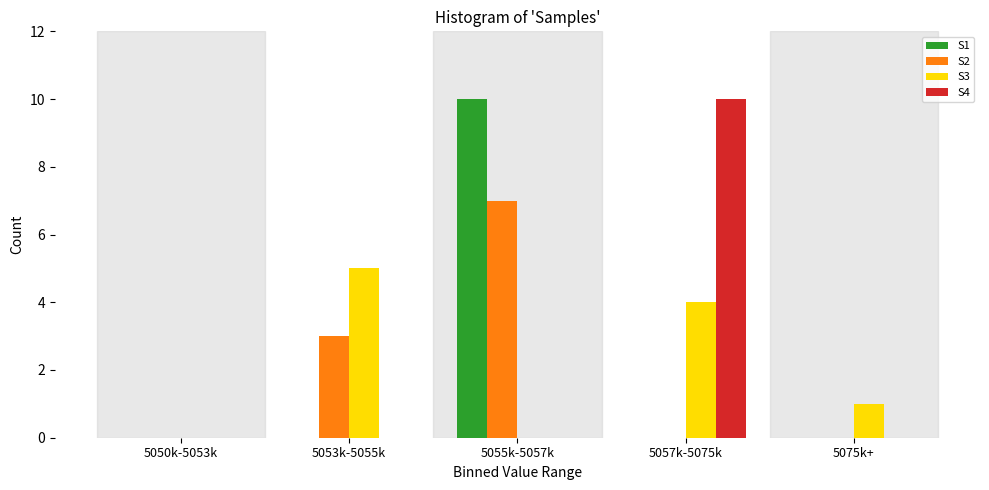

Reading left to right, list all the values displayed in this chart.

S1: 5050k-5053k=0	5053k-5055k=0	5055k-5057k=10	5057k-5075k=0	5075k+=0
S2: 5050k-5053k=0	5053k-5055k=3	5055k-5057k=7	5057k-5075k=0	5075k+=0
S3: 5050k-5053k=0	5053k-5055k=5	5055k-5057k=0	5057k-5075k=4	5075k+=1
S4: 5050k-5053k=0	5053k-5055k=0	5055k-5057k=0	5057k-5075k=10	5075k+=0